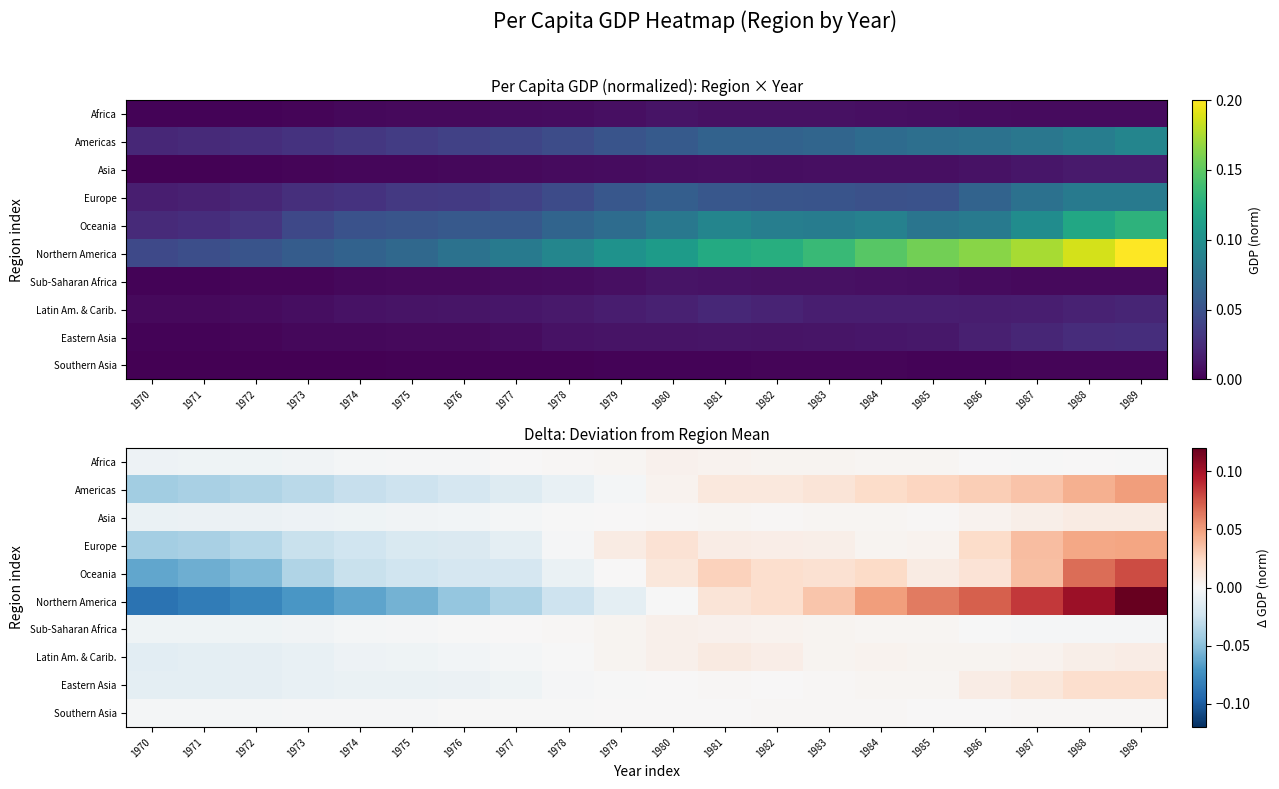

At which label is Americas closest to 0?

1979